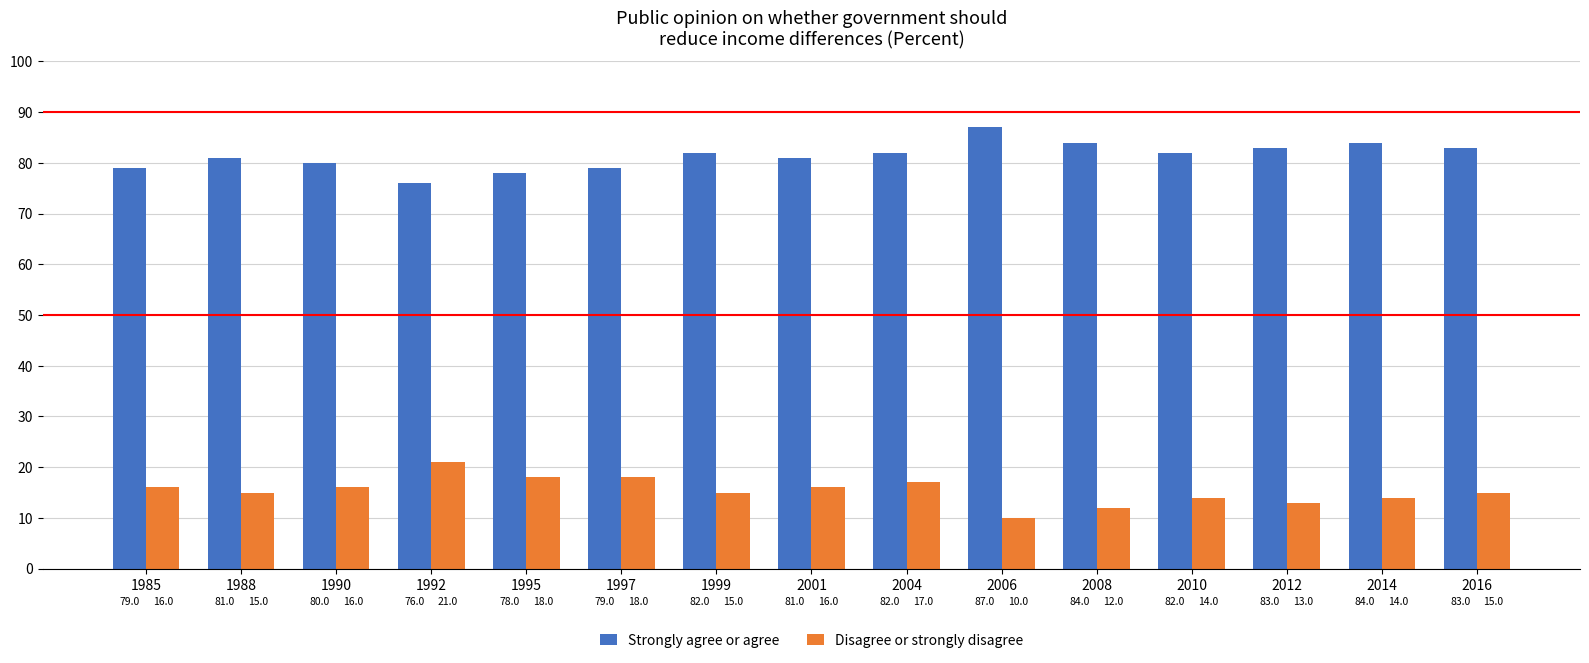

Reading left to right, list all the values displayed in this chart.

Strongly agree or agree: 1985=79	1988=81	1990=80	1992=76	1995=78	1997=79	1999=82	2001=81	2004=82	2006=87	2008=84	2010=82	2012=83	2014=84	2016=83
Disagree or strongly disagree: 1985=16	1988=15	1990=16	1992=21	1995=18	1997=18	1999=15	2001=16	2004=17	2006=10	2008=12	2010=14	2012=13	2014=14	2016=15